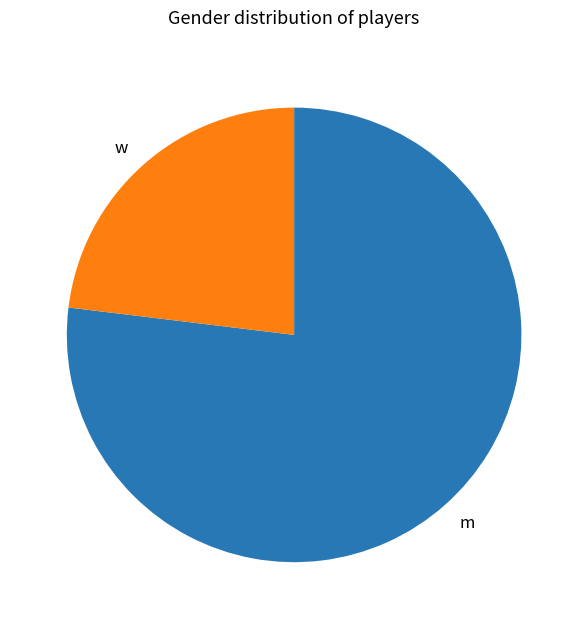

Is there any slice that represents more than half of the pie?

Yes